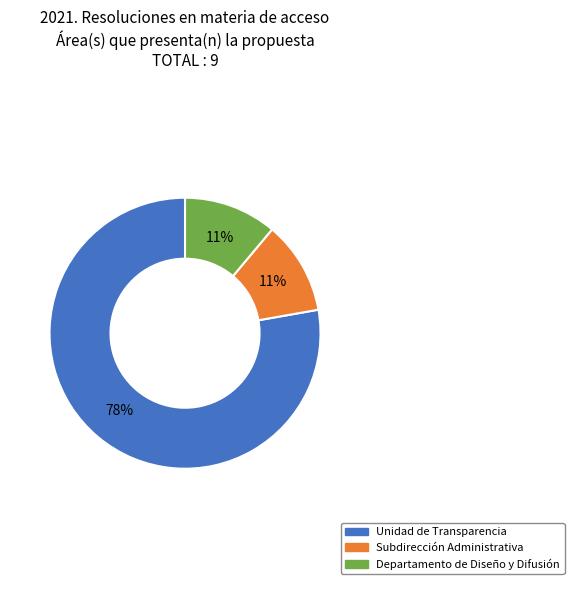

The Subdirección Administrativa slice represents 11% of the pie. True or false?

True